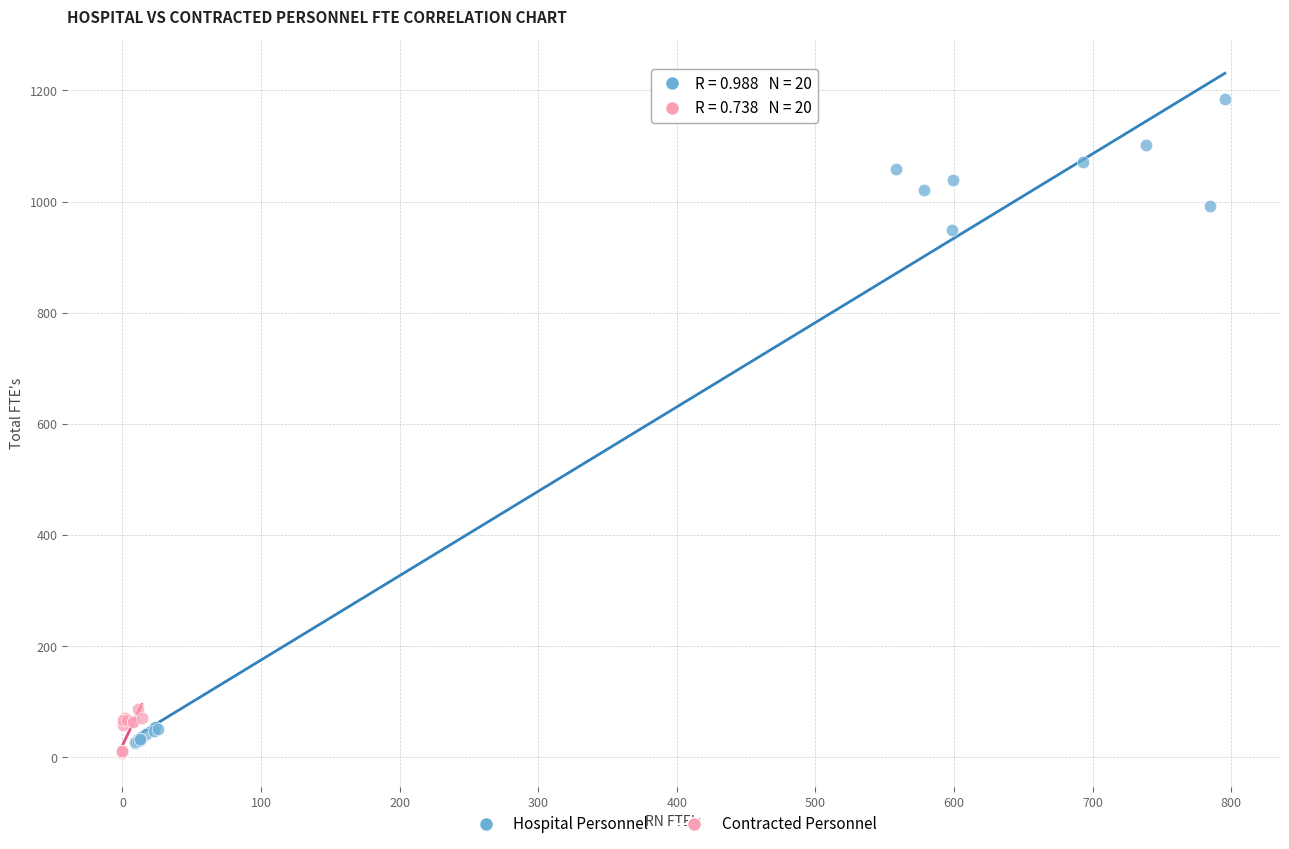

Which series reaches the maximum Y coordinate?

Hospital Personnel